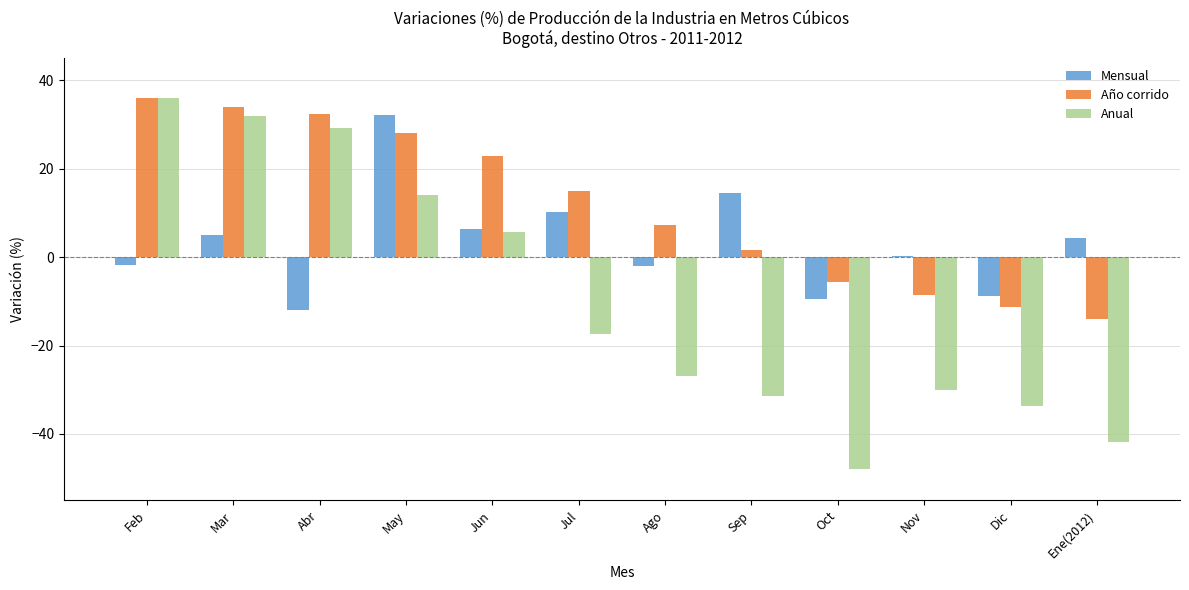

Which series has the widest spread of values?

Anual